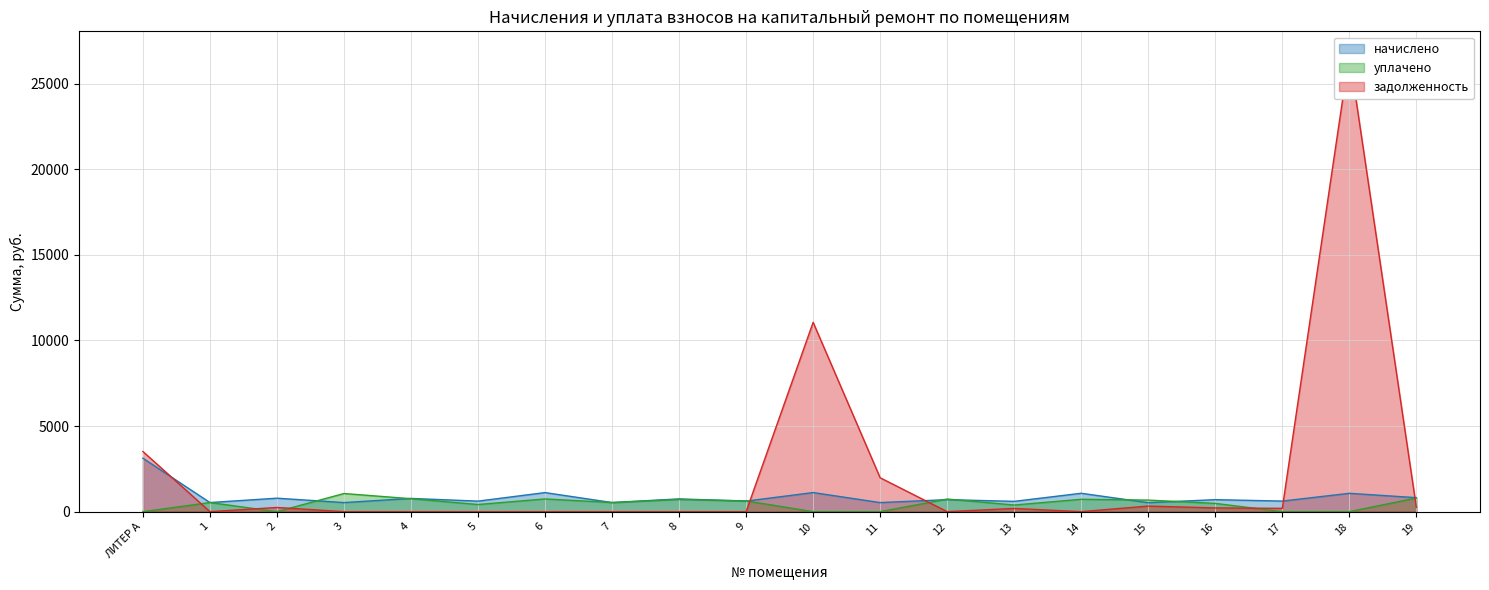

The value of уплачено at 2 is 0.0. True or false?

True